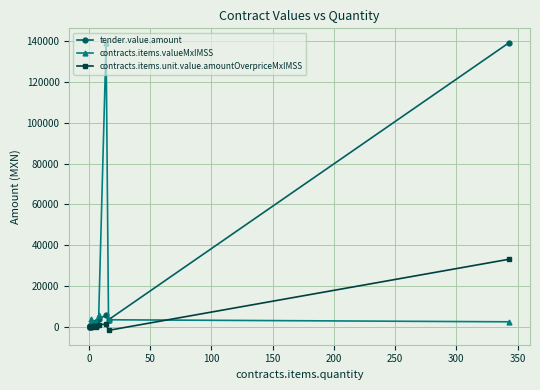

What is the sum of all tender.value.amount values?

164293.1